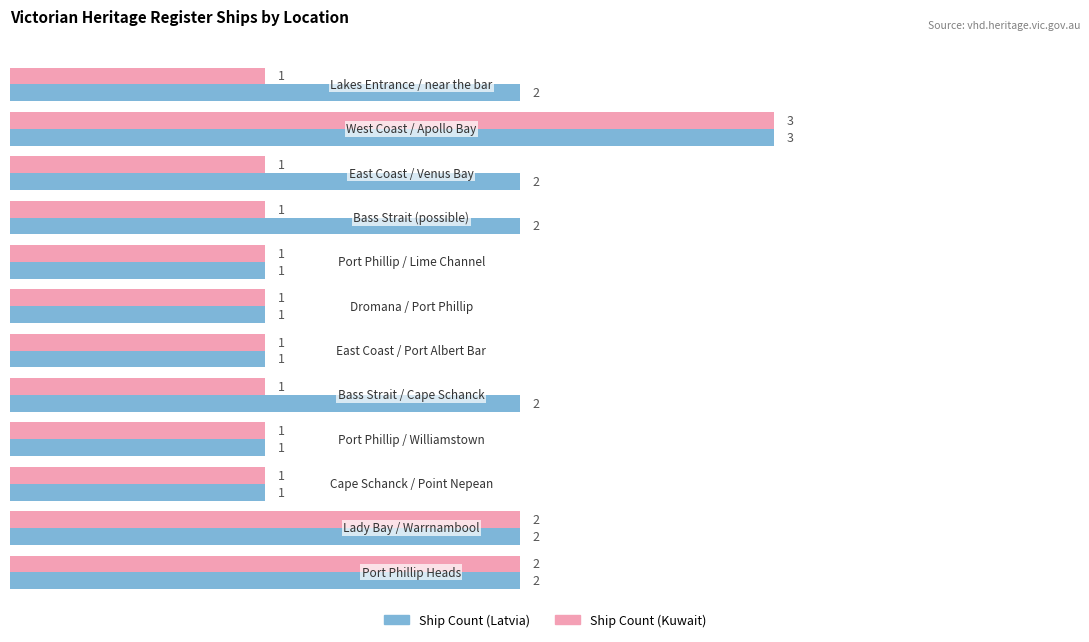

What is the average value of the Ship Count (Kuwait) series?

1